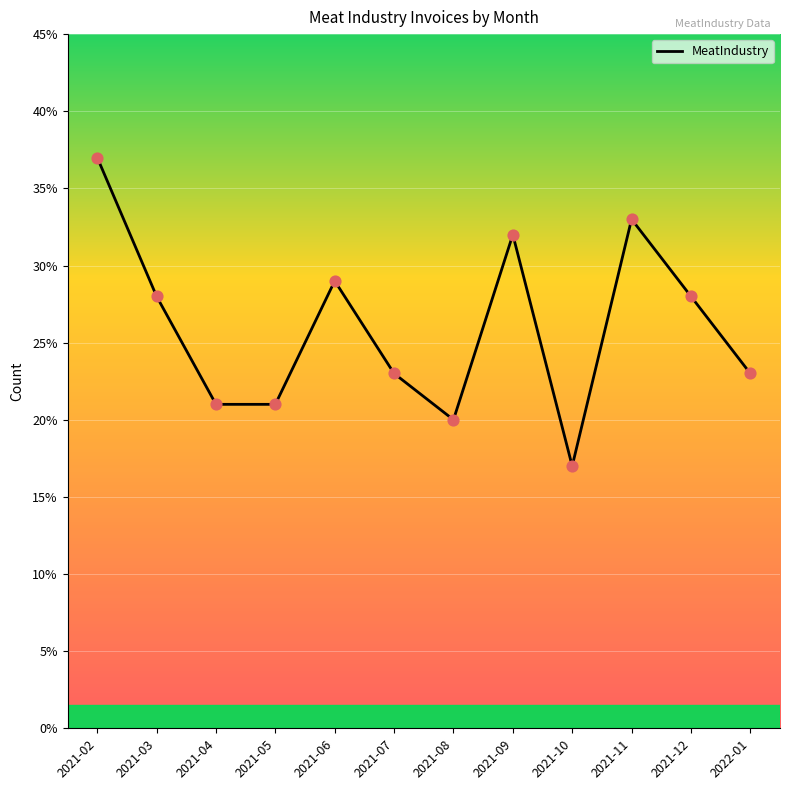

What is the ratio of the value at 2021-06 to the value at 2021-05?

1.4